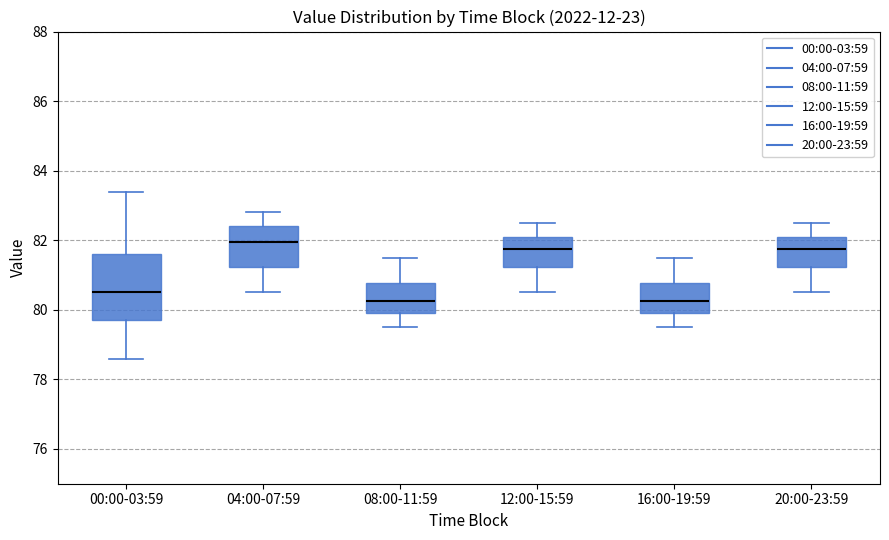

Which box has the highest median line?

04:00-07:59